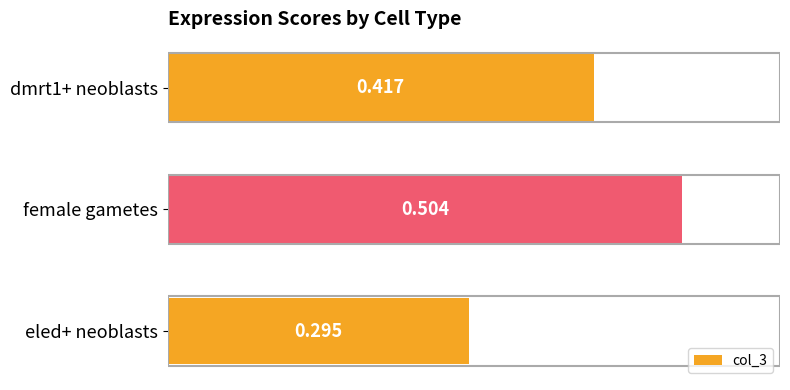

At which category does the chart reach its peak across all series?

female gametes